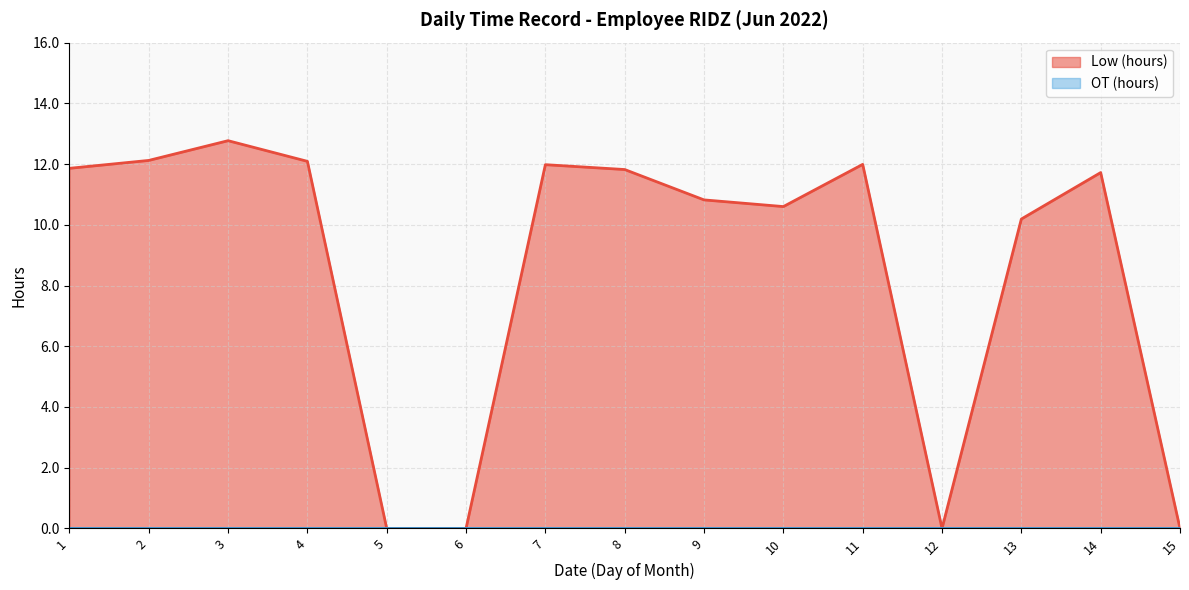

At 8, list the series in order from smallest to largest.

Low (hours), OT